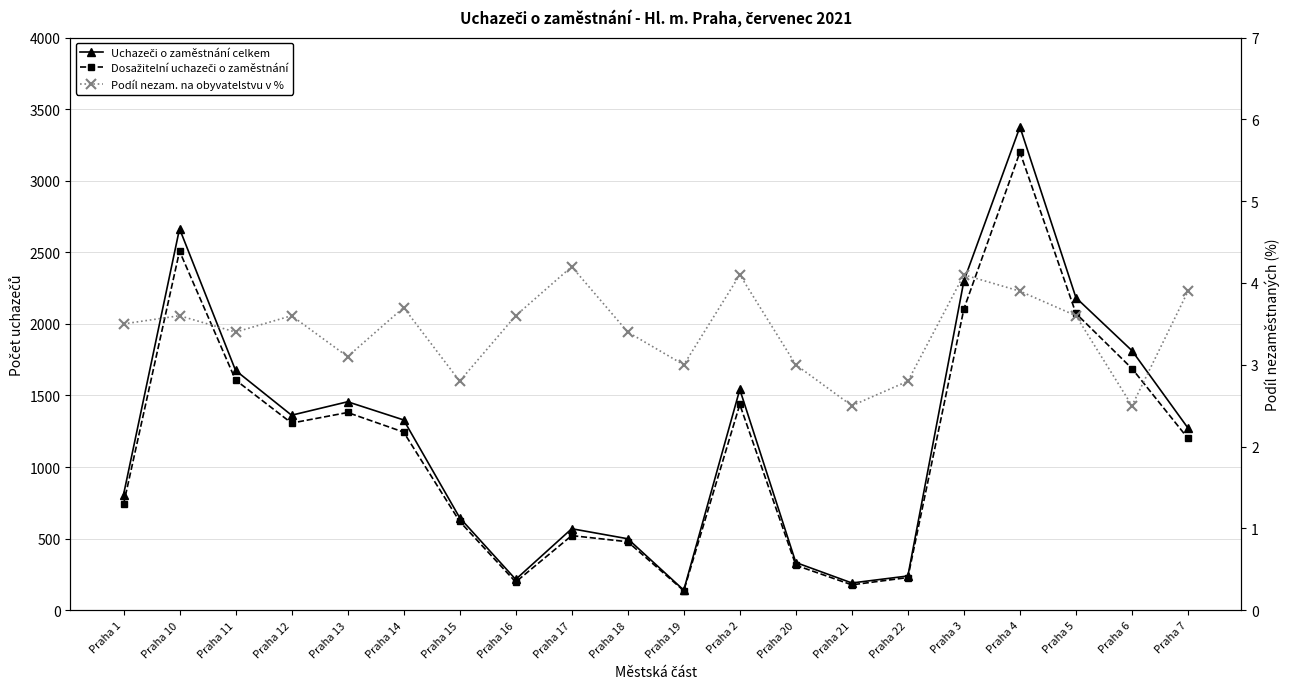

Which series has the largest total across all categories?

Uchazeči o zaměstnání celkem